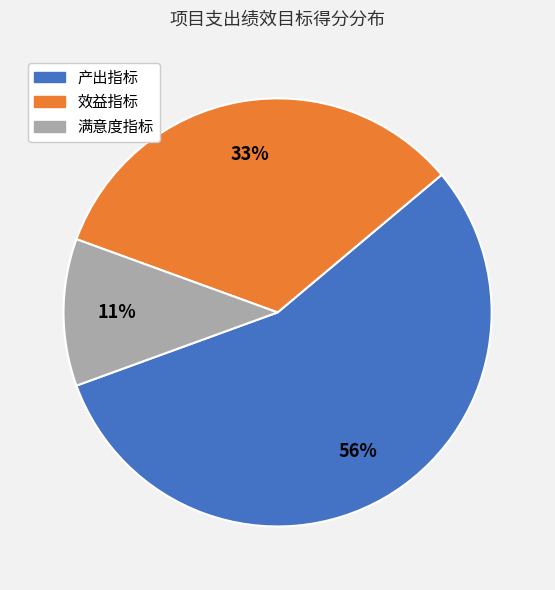

What is the largest slice in the pie chart?

产出指标